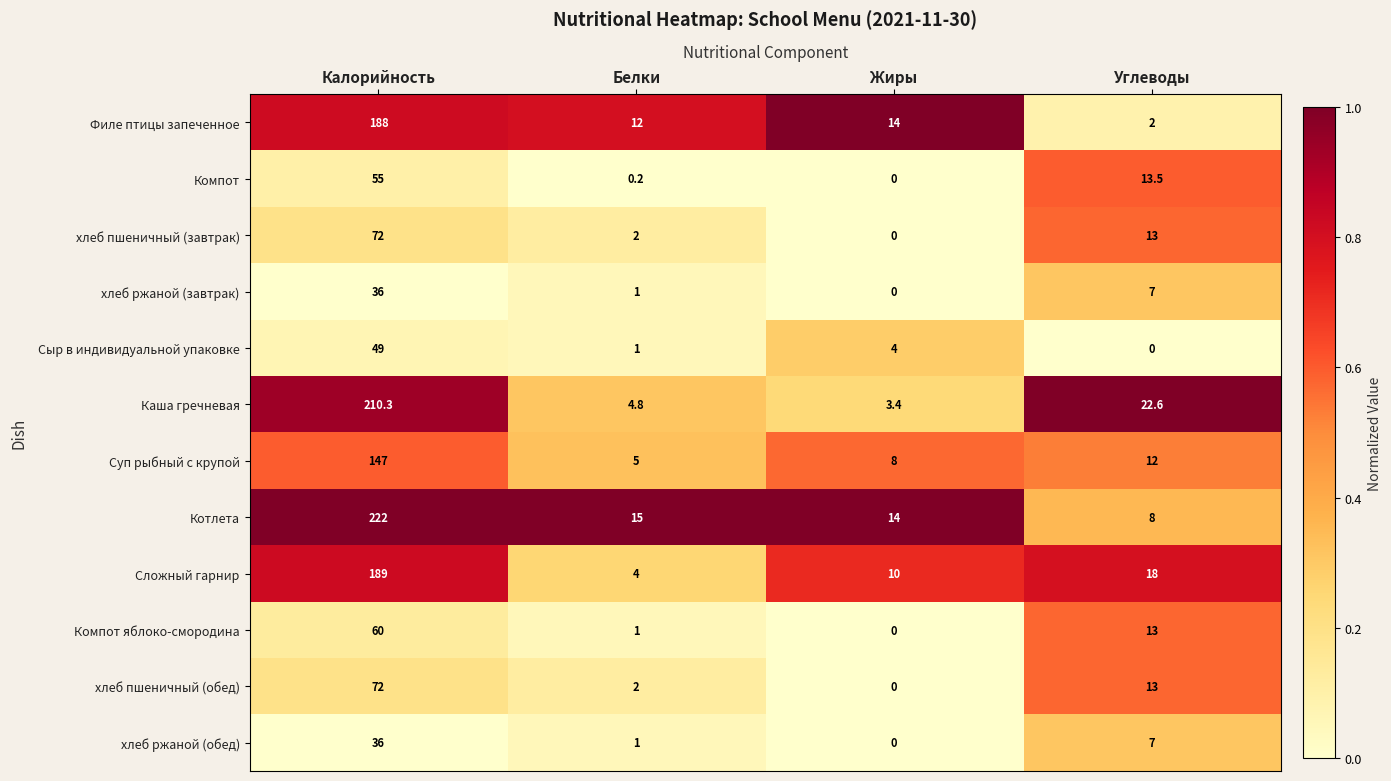

What is the spread (max minus min) of values at Калорийность?

186.0